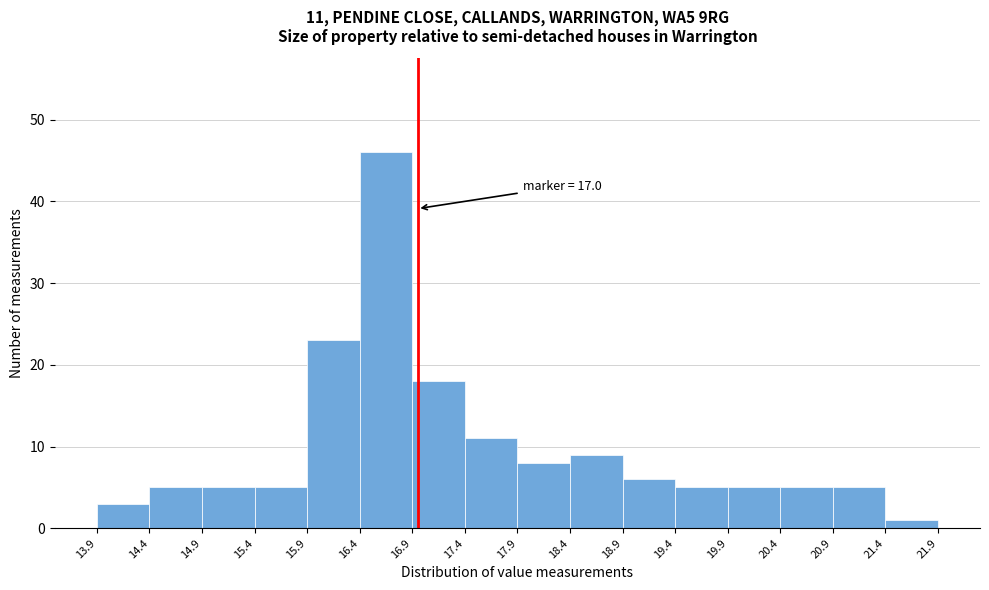

Over which range of the x-axis is the bar tallest?

16.4 to 16.9